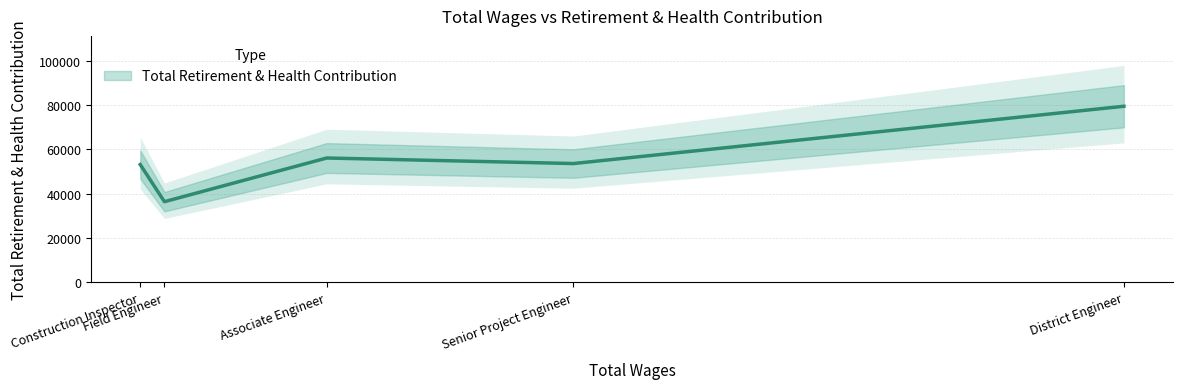

The chart shows a value of 56067 at Associate Engineer. True or false?

True